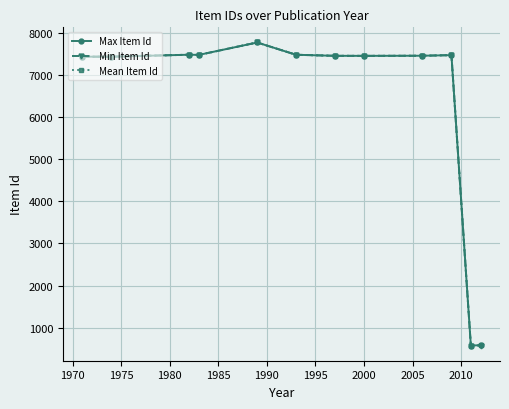

What is the smallest value displayed?

580